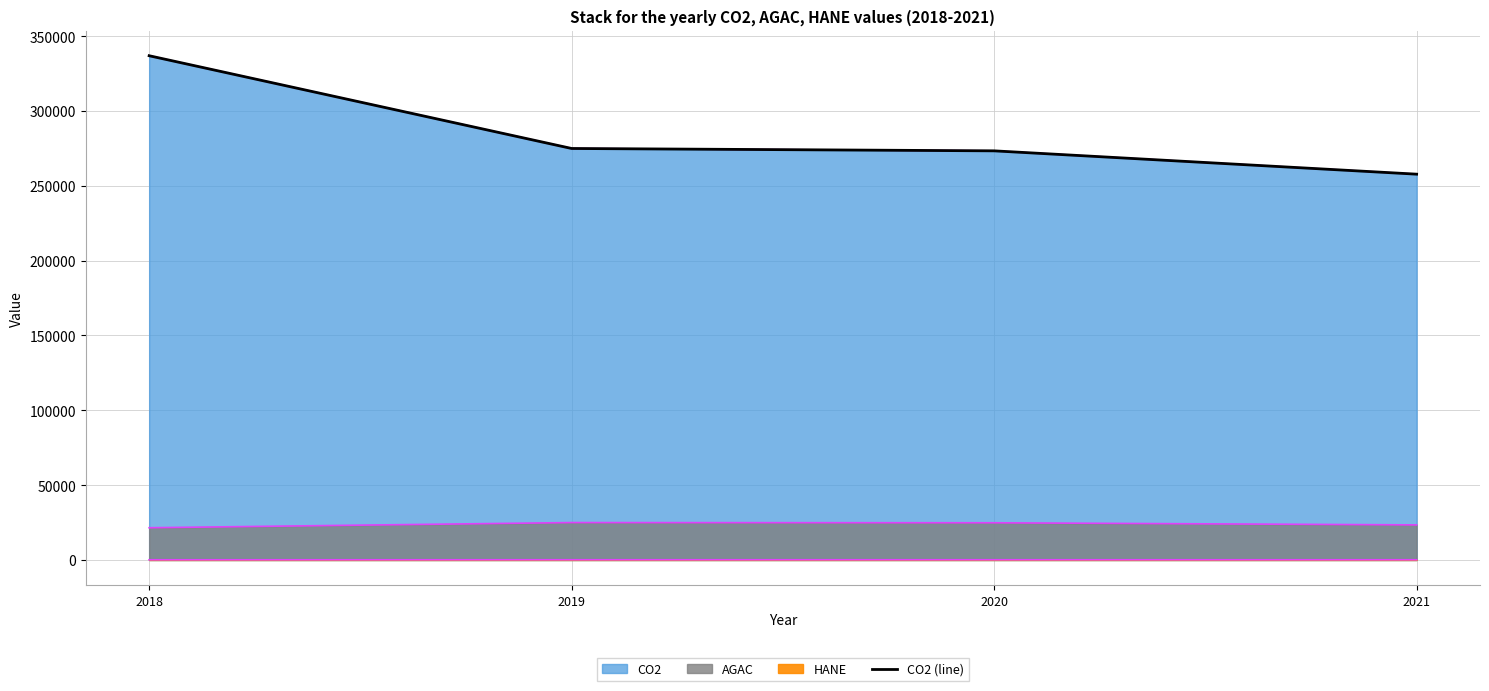

At which label does the data first exceed 274935?

2018